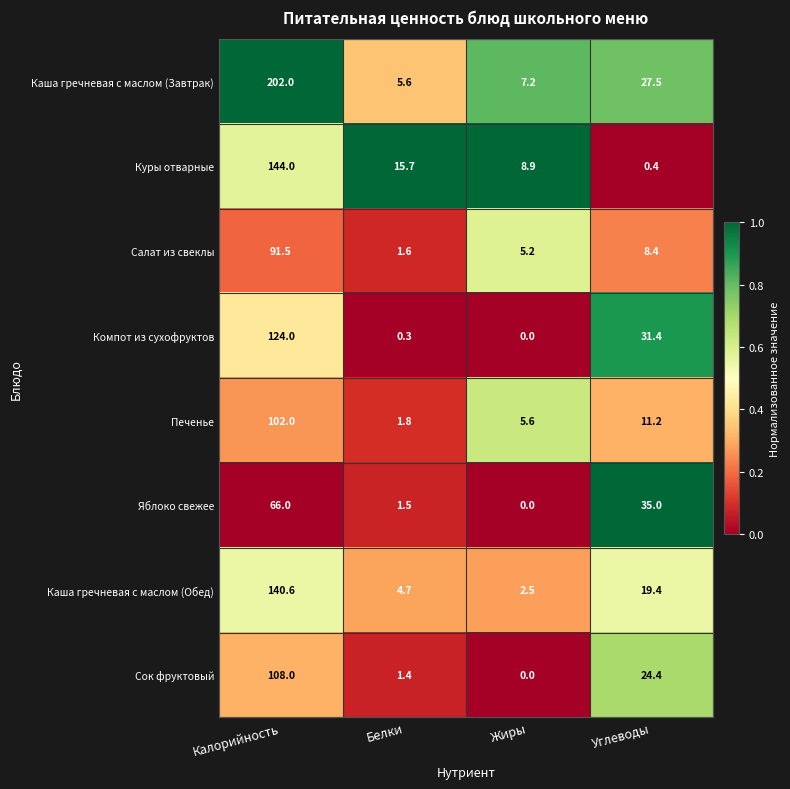

At which category is the sum across all series the highest?

Калорийность